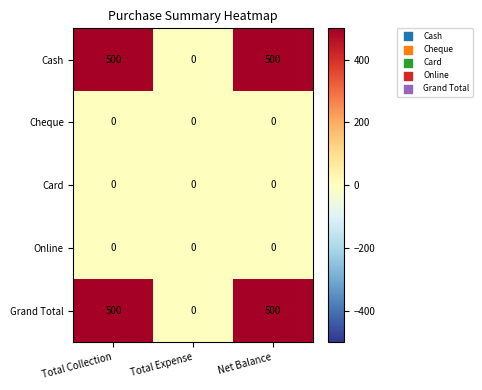

Reading right to left, list all the values displayed in this chart.

Cash: Net Balance=500	Total Expense=0	Total Collection=500
Cheque: Net Balance=0	Total Expense=0	Total Collection=0
Card: Net Balance=0	Total Expense=0	Total Collection=0
Online: Net Balance=0	Total Expense=0	Total Collection=0
Grand Total: Net Balance=500	Total Expense=0	Total Collection=500